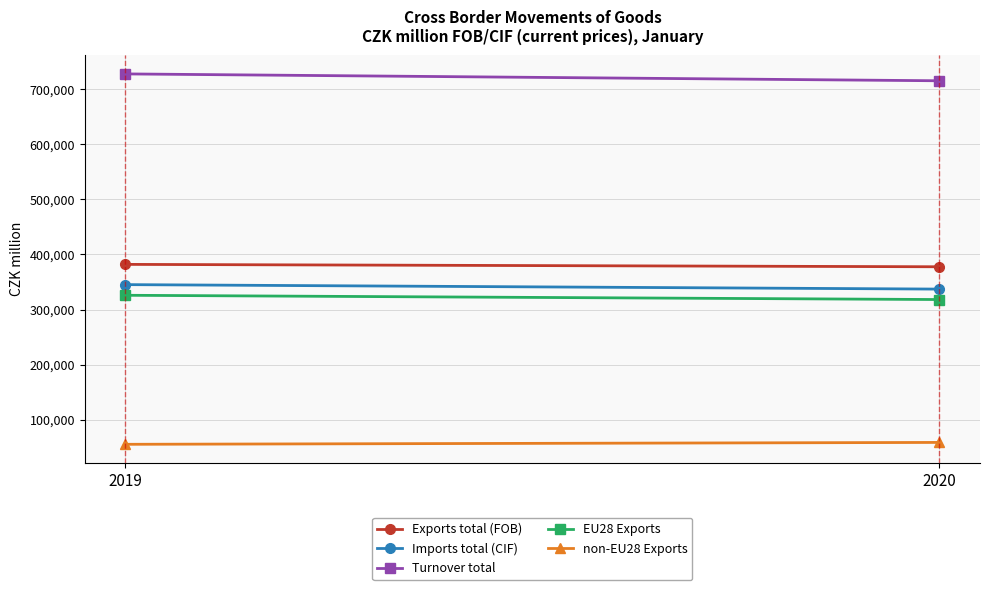

What is the sum of the Turnover total values at 2020 and 2019?

1442330